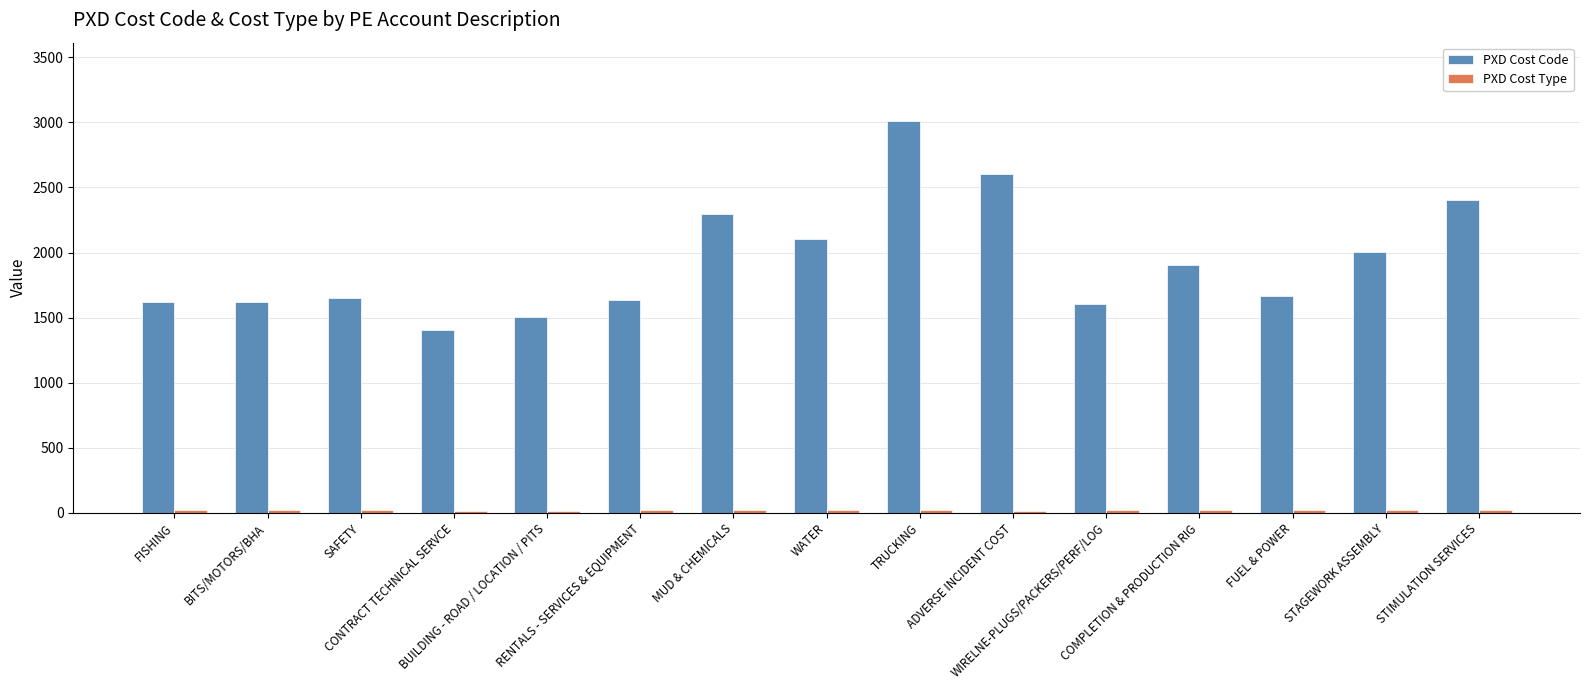

What is the sum of all PXD Cost Code values?

29022